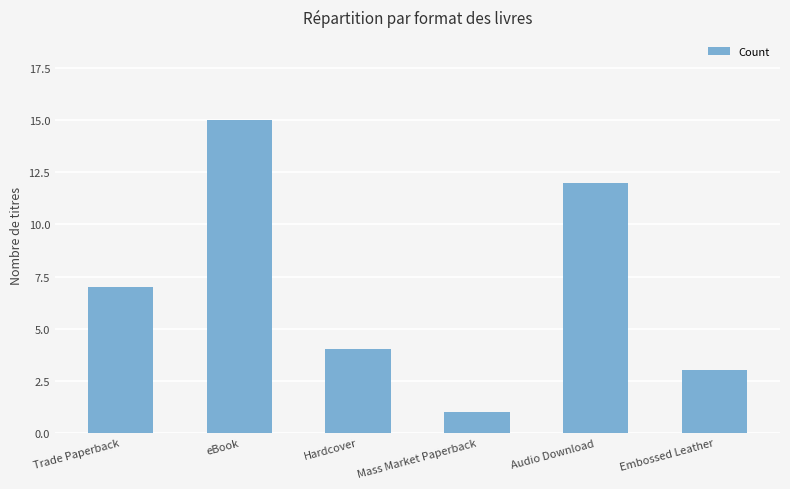

Read the value at Audio Download.

12